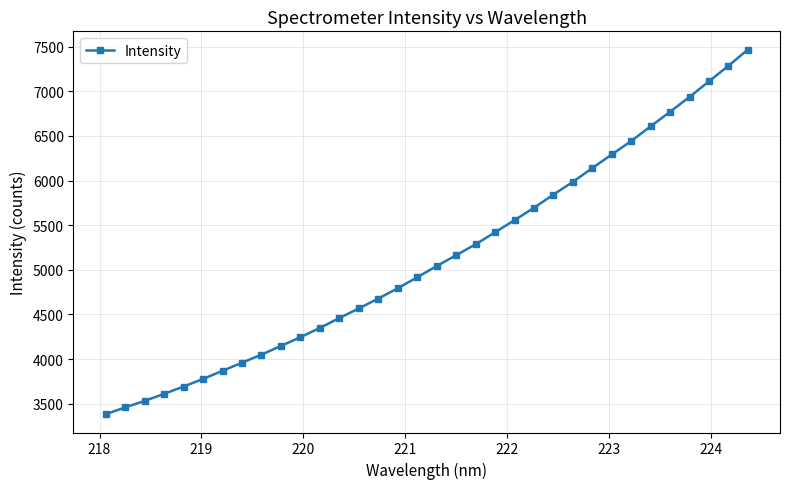

Does the chart display data point markers on the line(s)?

Yes